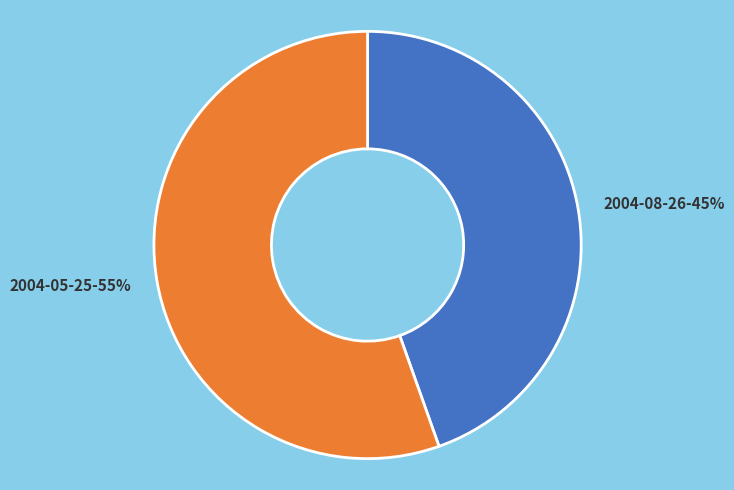

How many segments does this pie chart have?

2